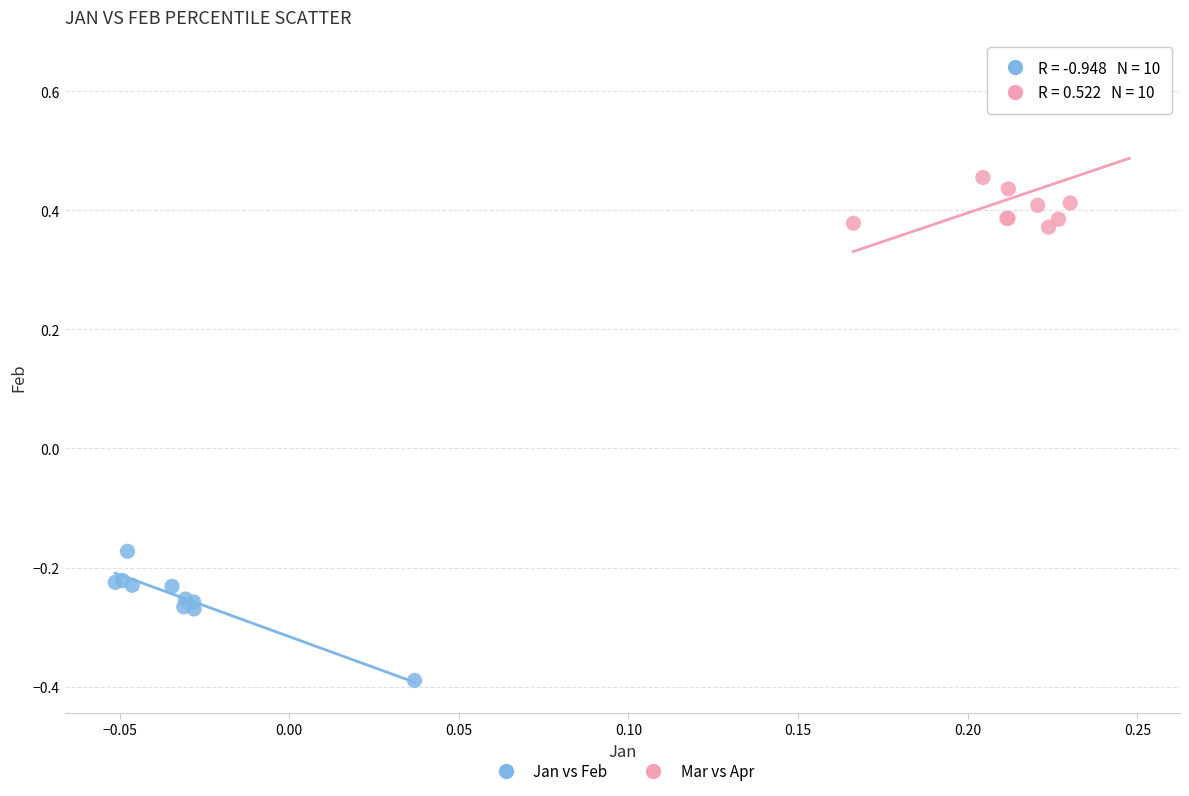

Which series contains the highest Y value?

Mar vs Apr